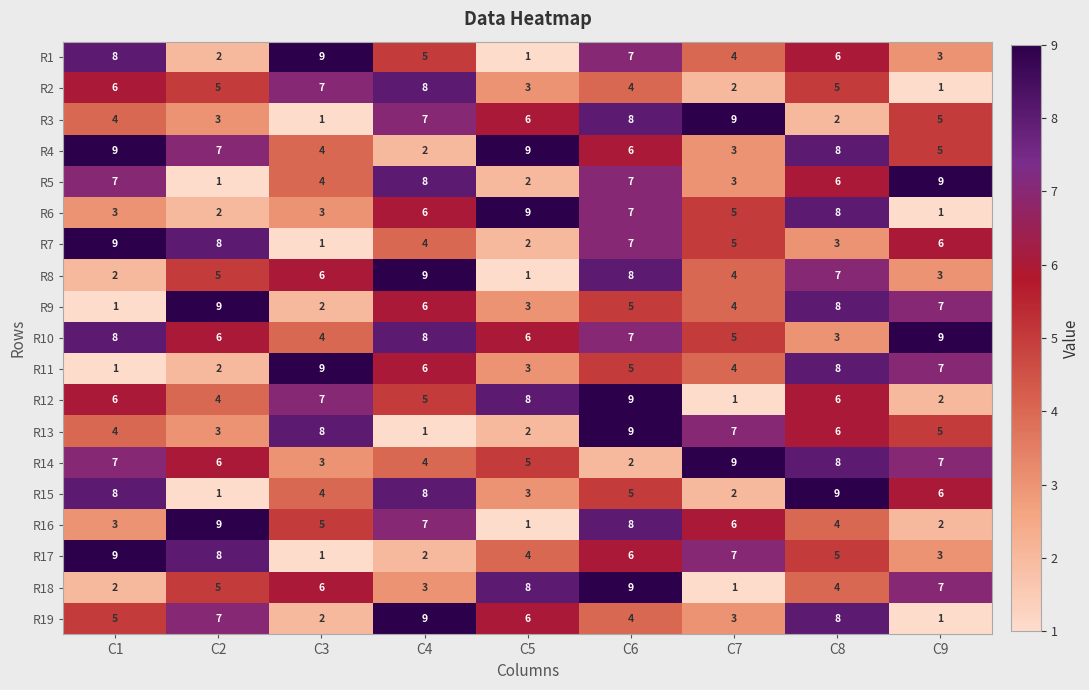

At which category is the sum across all series the highest?

C6